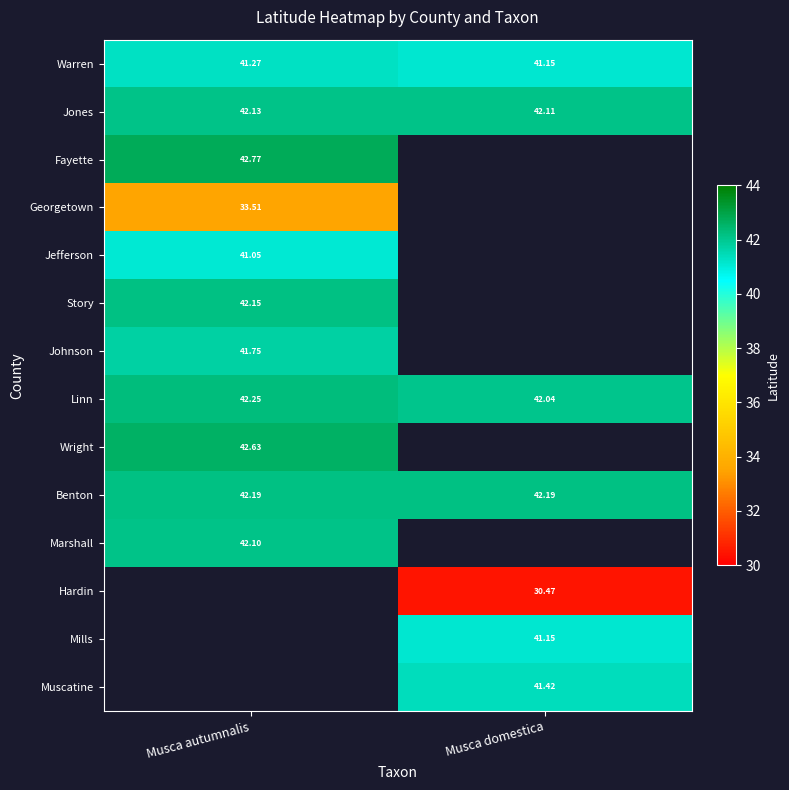

Is the value of Marshall at Musca autumnalis greater than the value of Jefferson at Musca autumnalis?

Yes